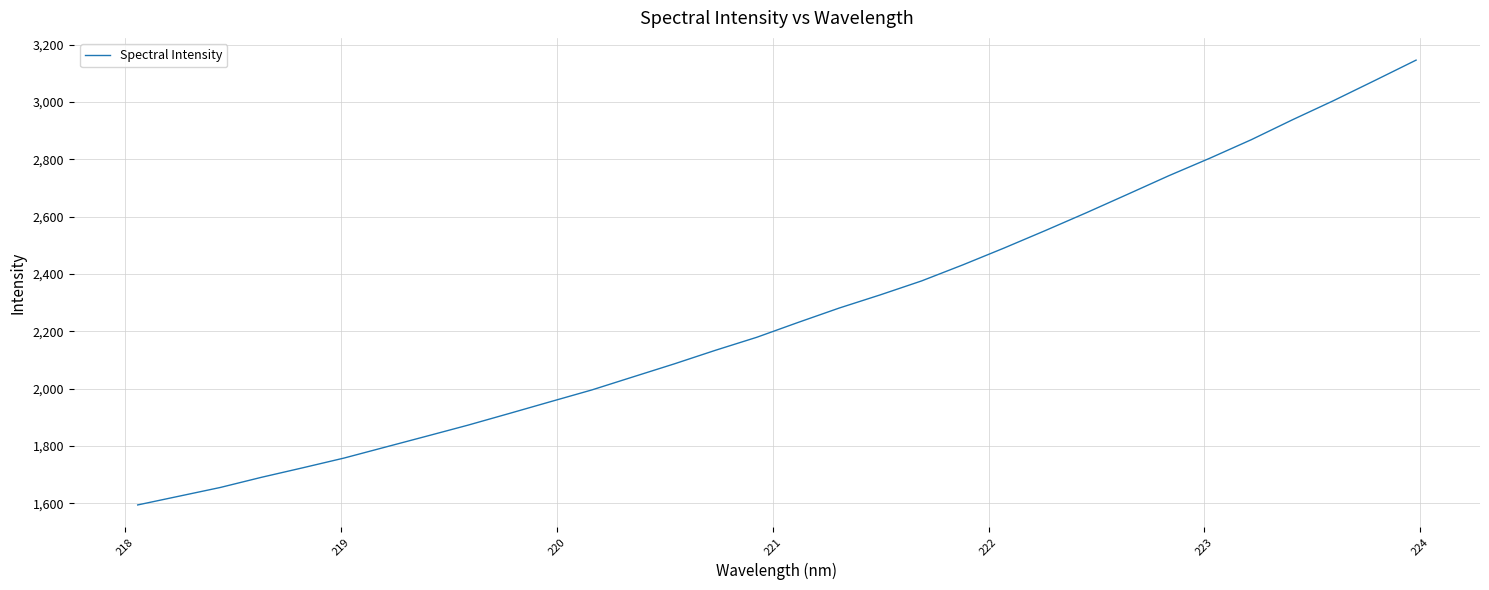

What is the difference between the maximum and minimum values?

1551.1